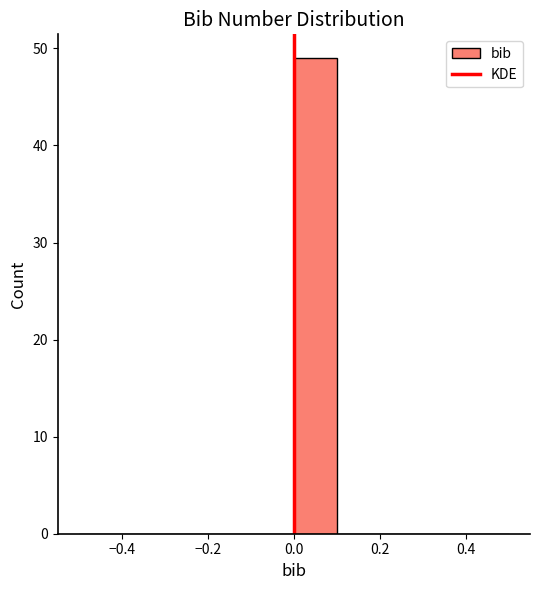

Over which range of the x-axis is the bar tallest?

0.0 to 0.1